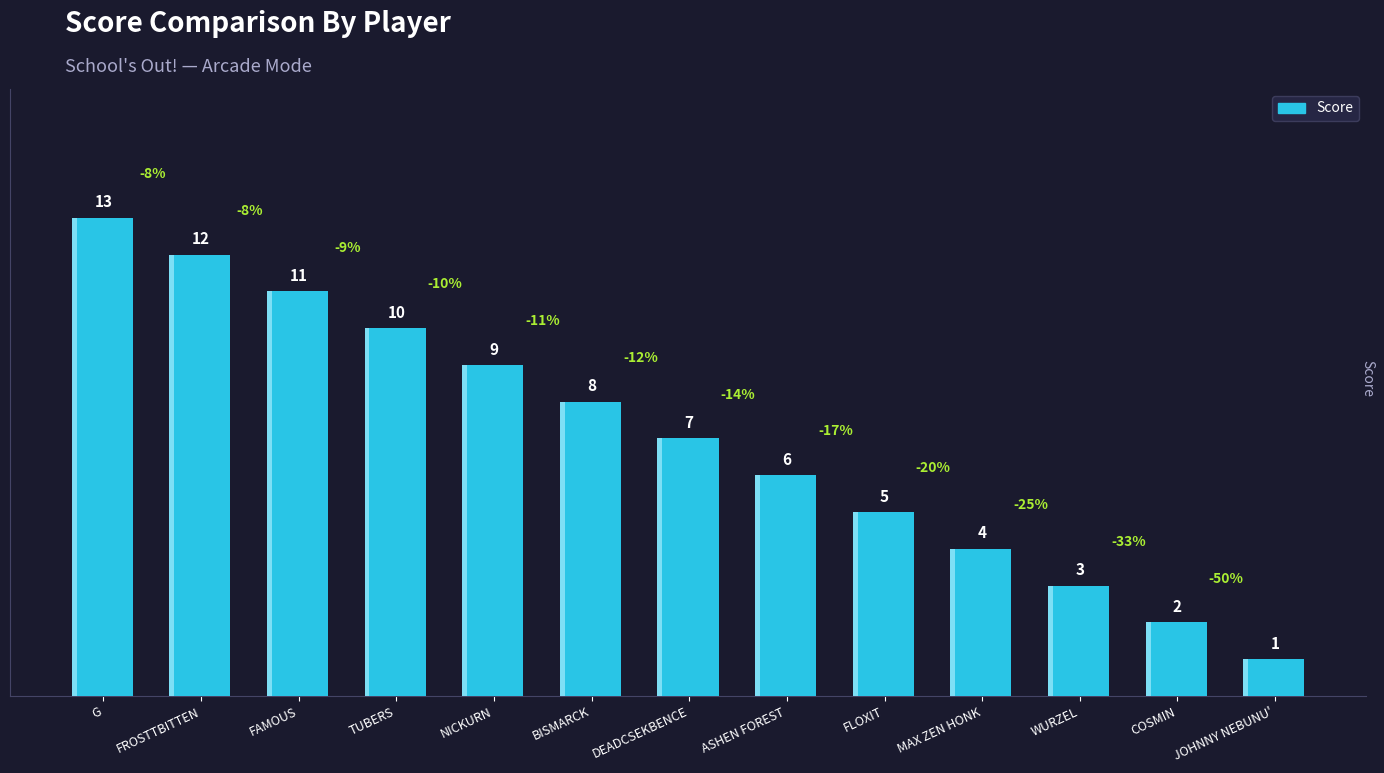

What position from the right is TUBERS?

10